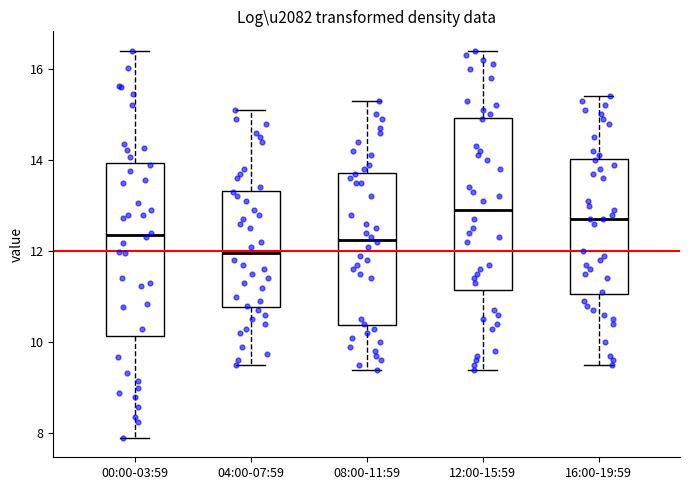

Reading left to right, transcribe this box plot: for each box, give where its median line is, the range the box spans, and where its two whiskers end, as read against the y-axis. The values are not printed on the chart, so give them approximately, as read against the axis.

00:00-03:59: median 12.4, box 10.2 to 14.0, whiskers 8.0 to 16.4
04:00-07:59: median 12.0, box 10.8 to 13.4, whiskers 9.6 to 15.2
08:00-11:59: median 12.2, box 10.4 to 13.8, whiskers 9.4 to 15.4
12:00-15:59: median 13.0, box 11.2 to 15.0, whiskers 9.4 to 16.4
16:00-19:59: median 12.8, box 11.0 to 14.0, whiskers 9.6 to 15.4